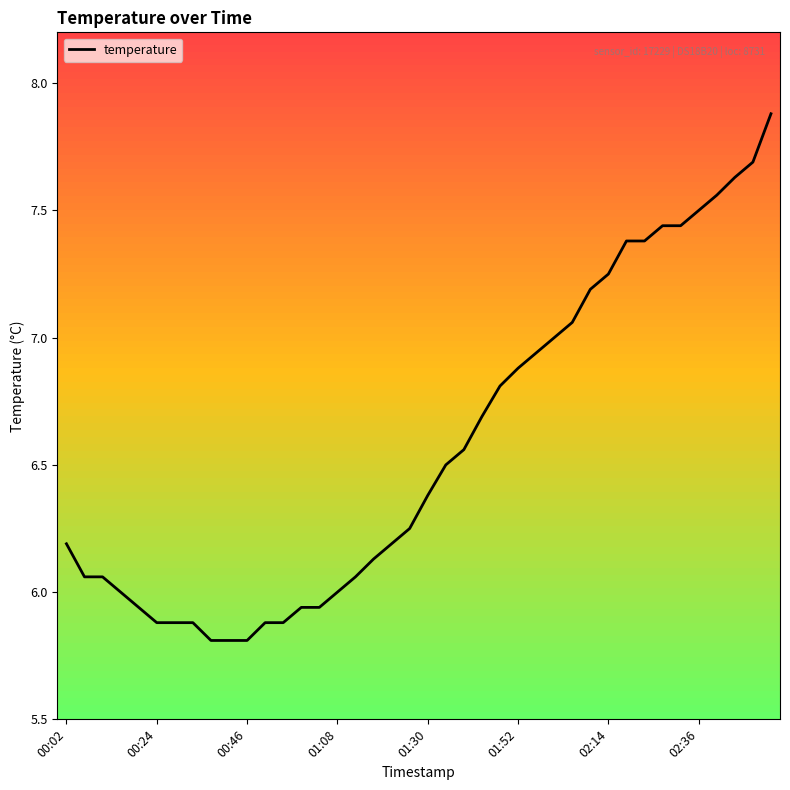

What is the maximum value shown in the chart?

7.9